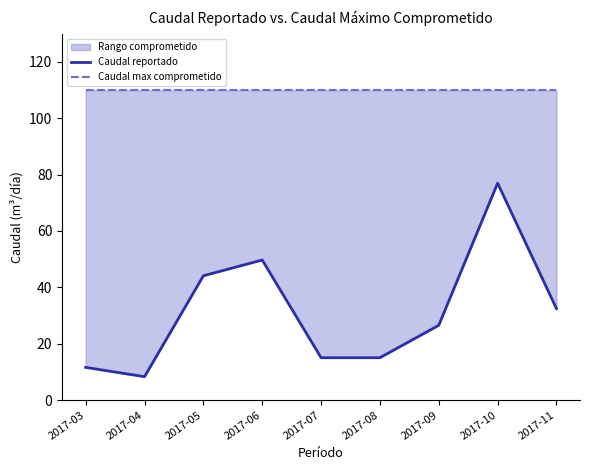

Which series has the largest total across all categories?

Caudal max comprometido